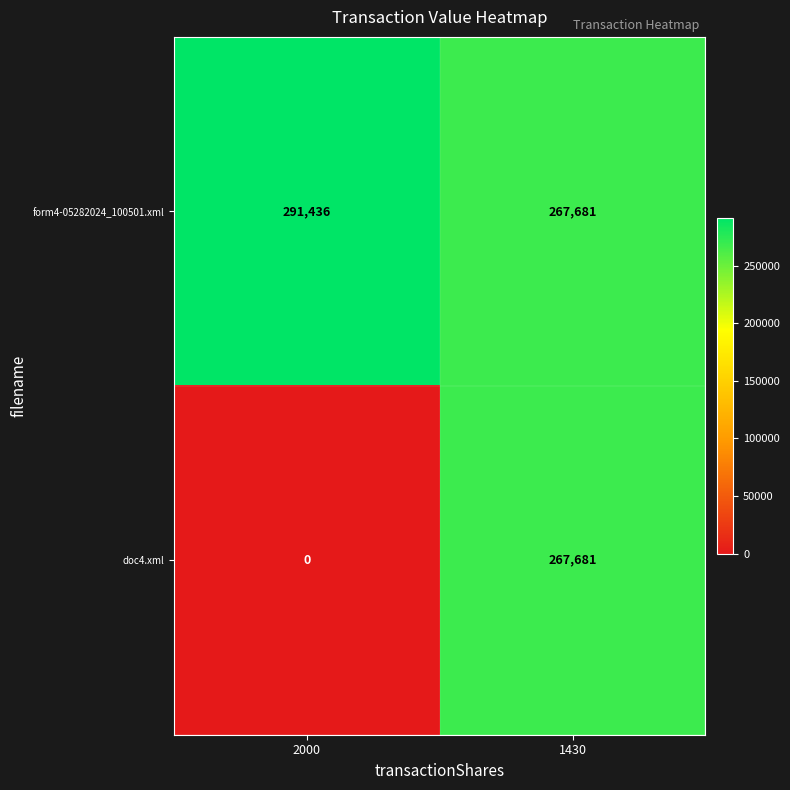

What is the difference between the maximum and minimum values in the doc4.xml series?

267681